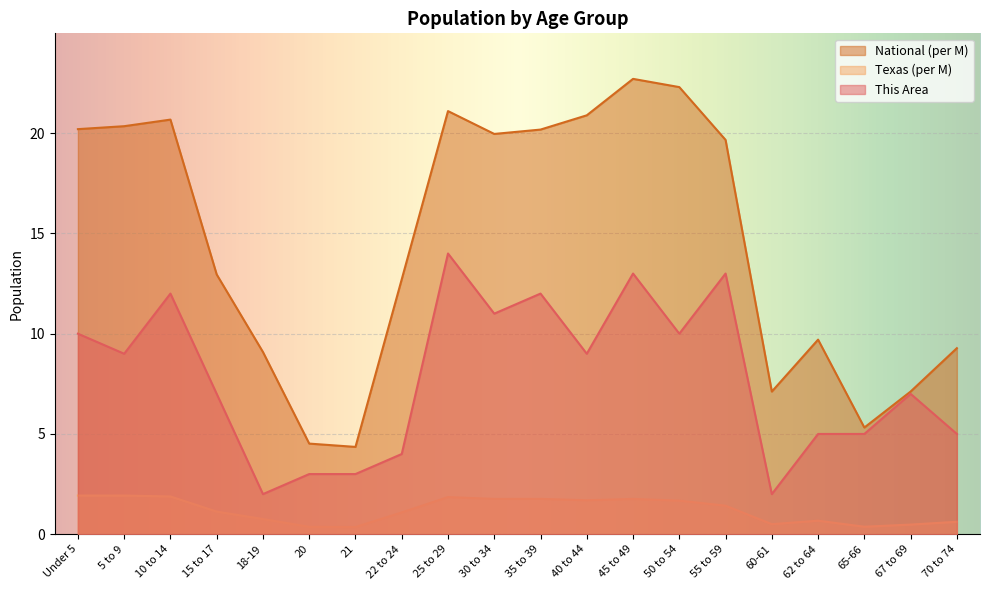

Where does the This Area series first go above 9?

Under 5